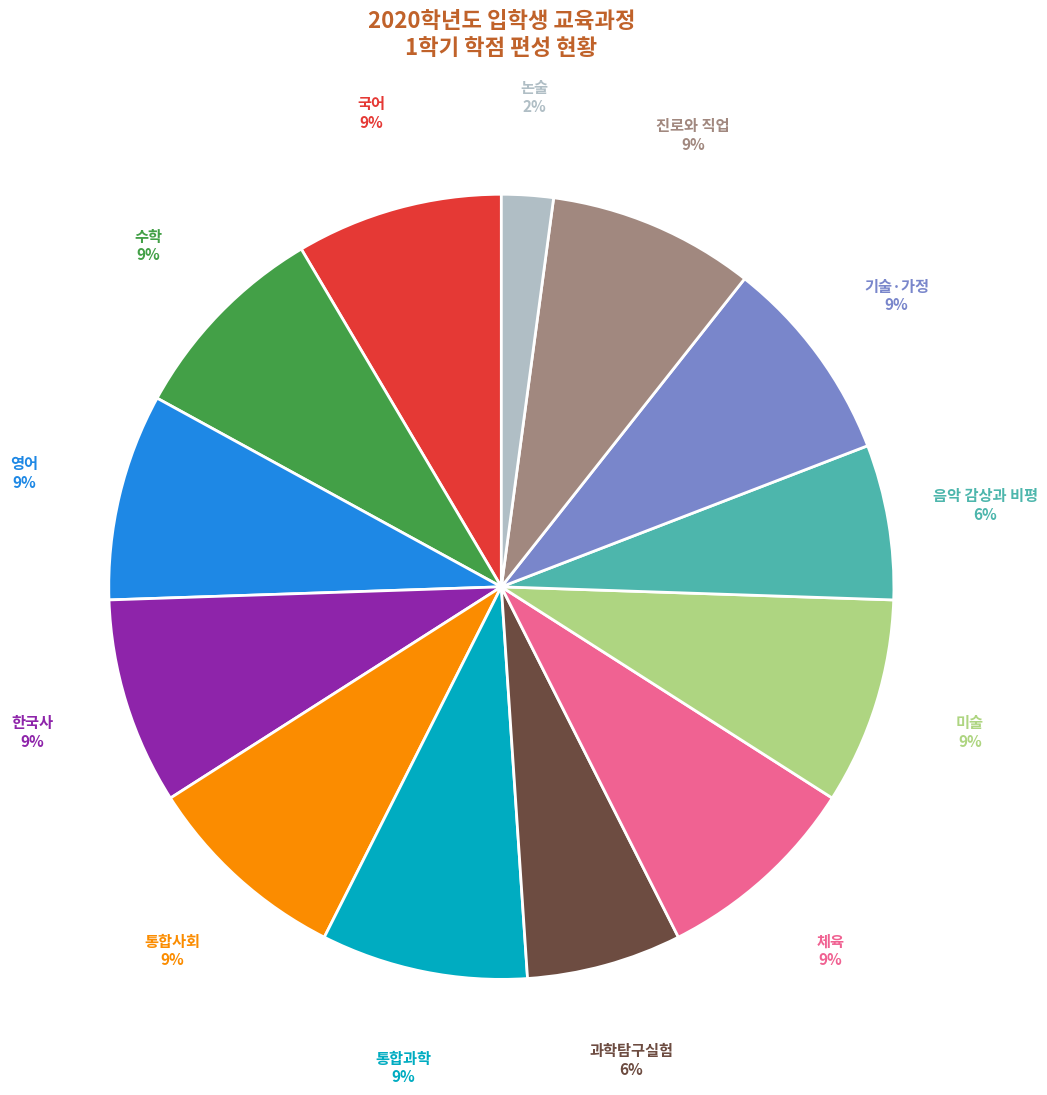

To the nearest percent, what is the average slice percentage?

8%